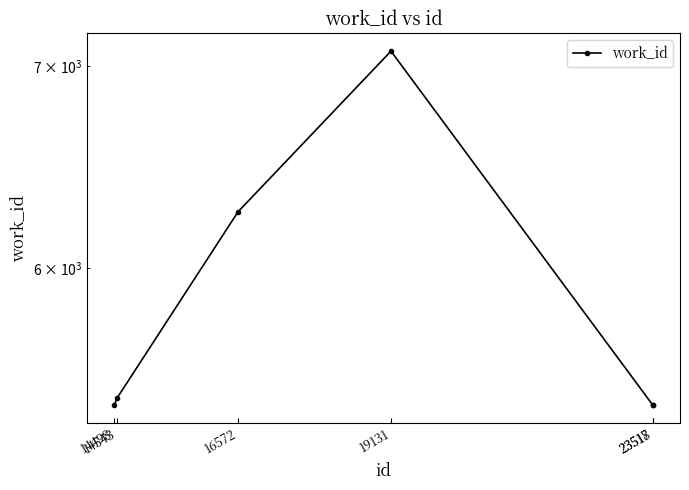

At which category does the chart reach its peak across all series?

19131